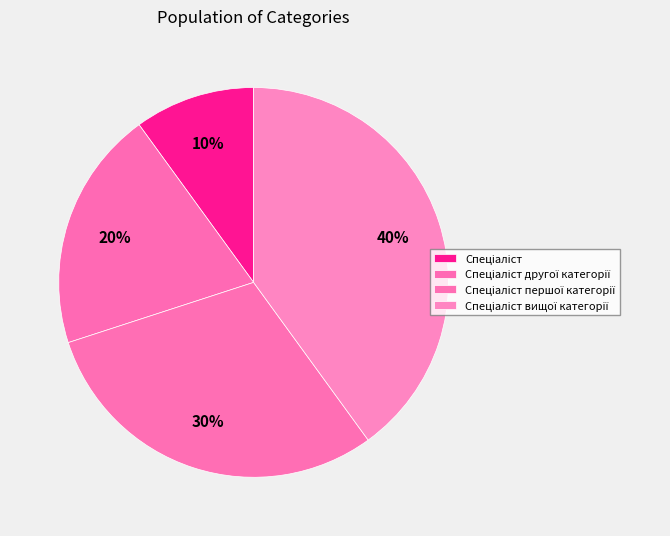

Count the number of slices in the pie.

4